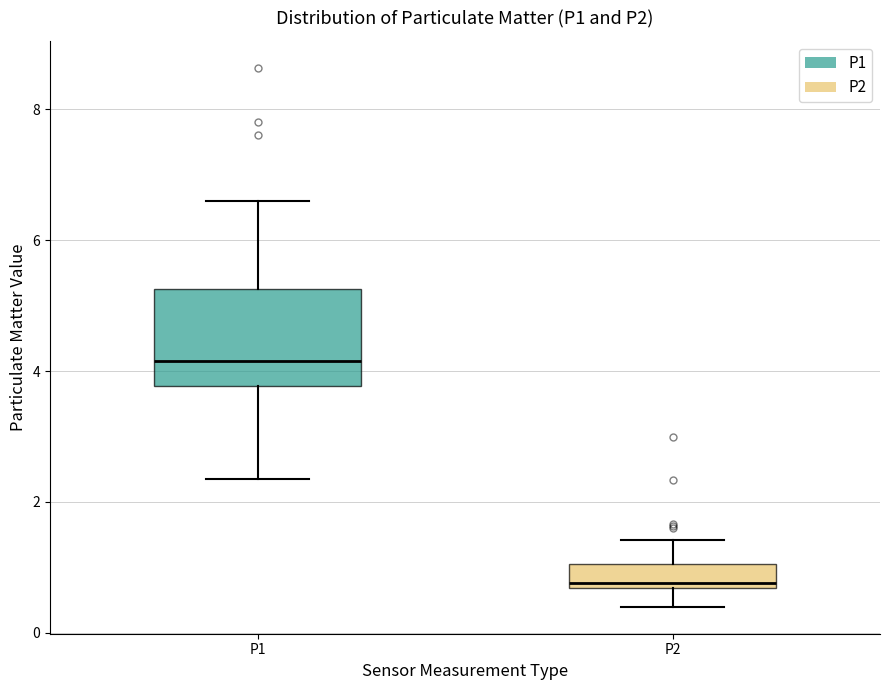

Which box has the highest median line?

P1